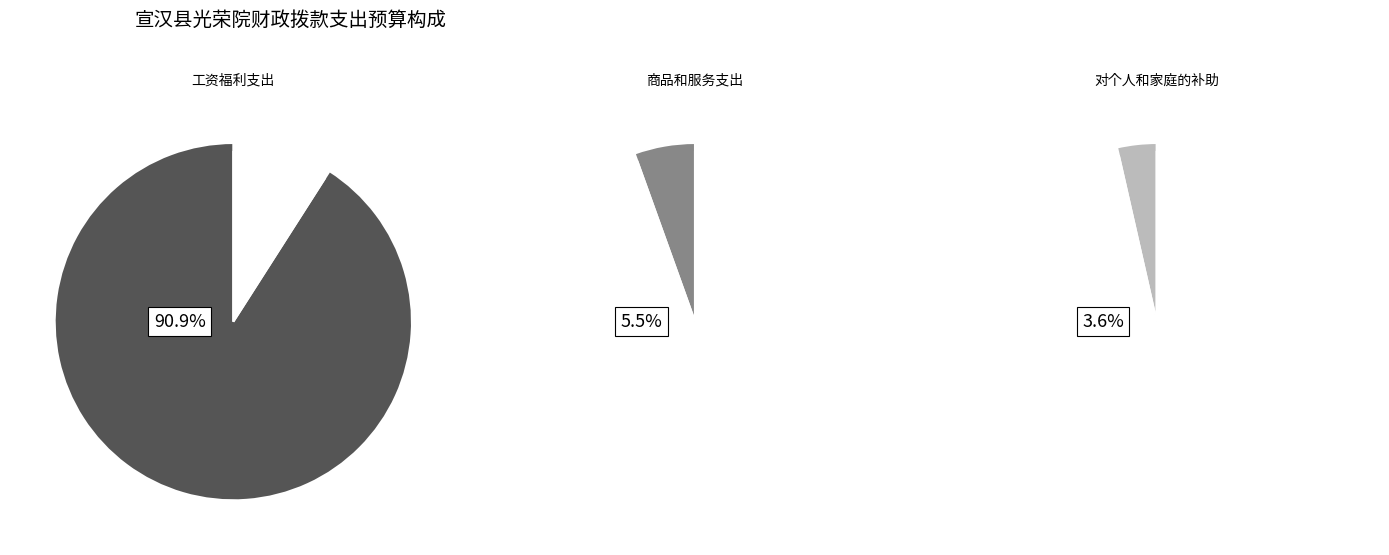

Which slice is the largest?

工资福利支出